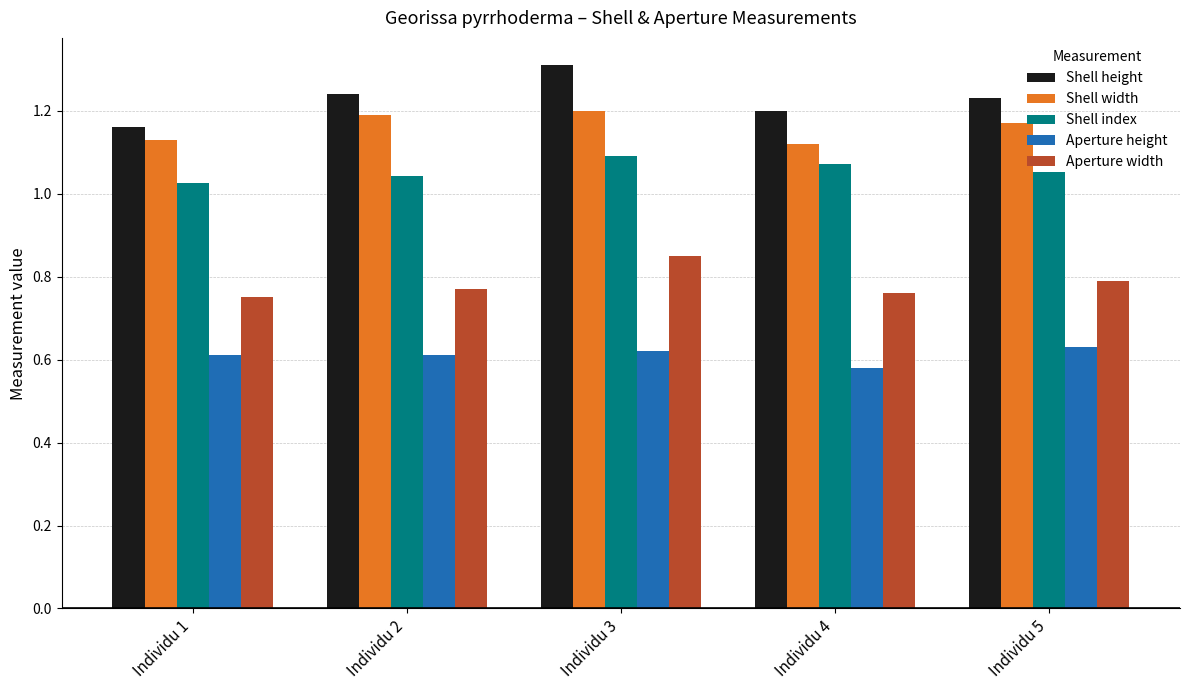

Count the Shell index values in the range 1 to 2.

5